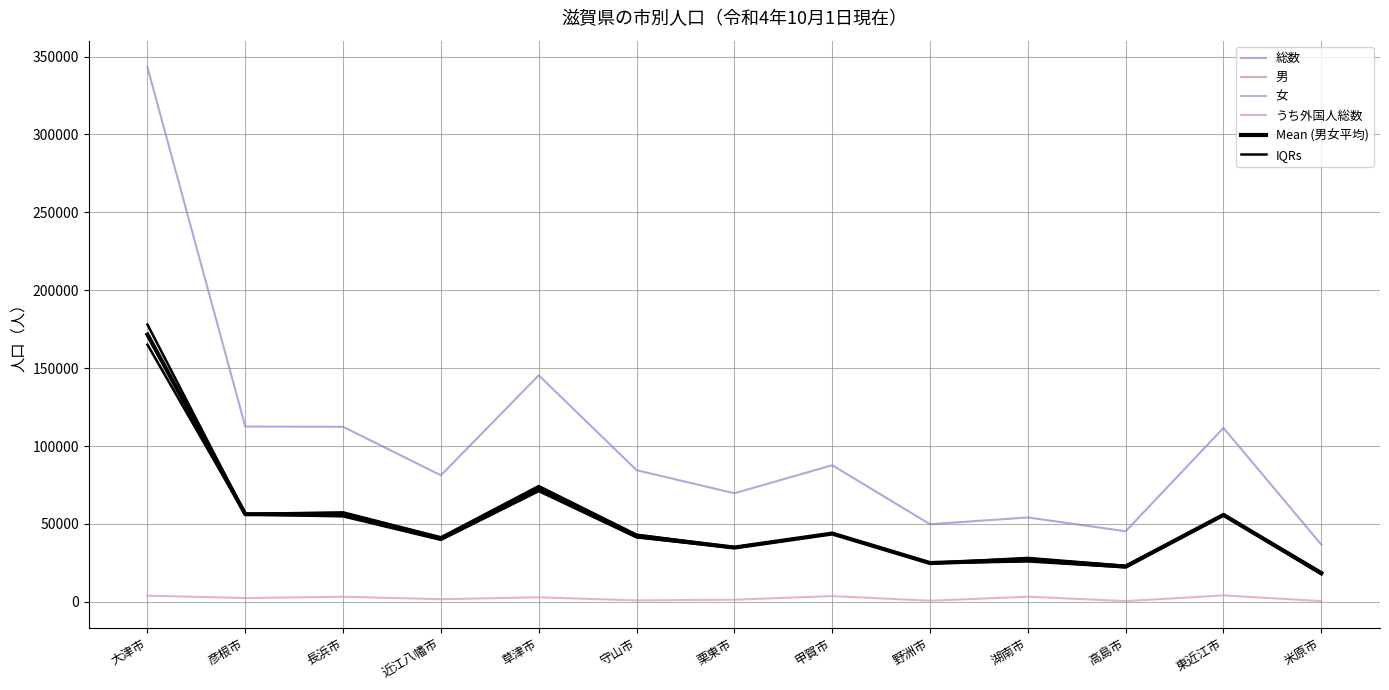

What is the difference between the 総数 values at 長浜市 and 野洲市?

62523.0